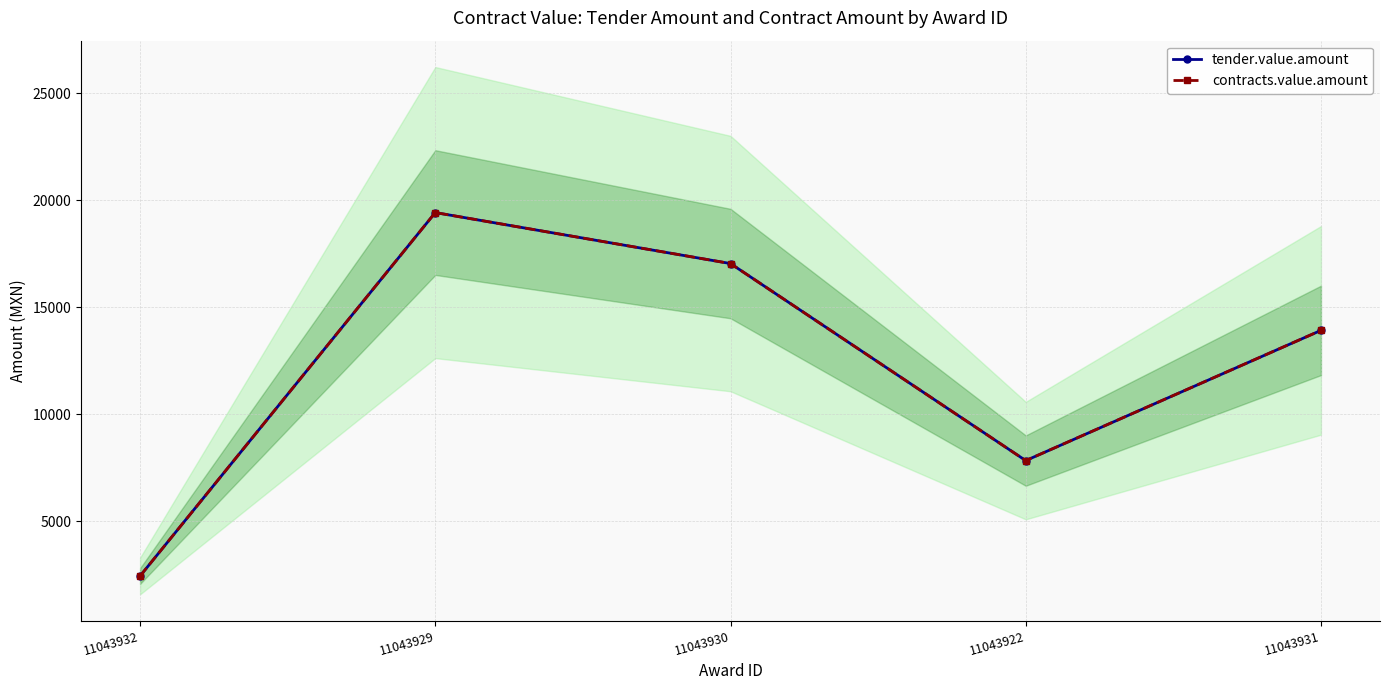

Rank the series at 11043930 from lowest to highest value.

tender.value.amount, contracts.value.amount